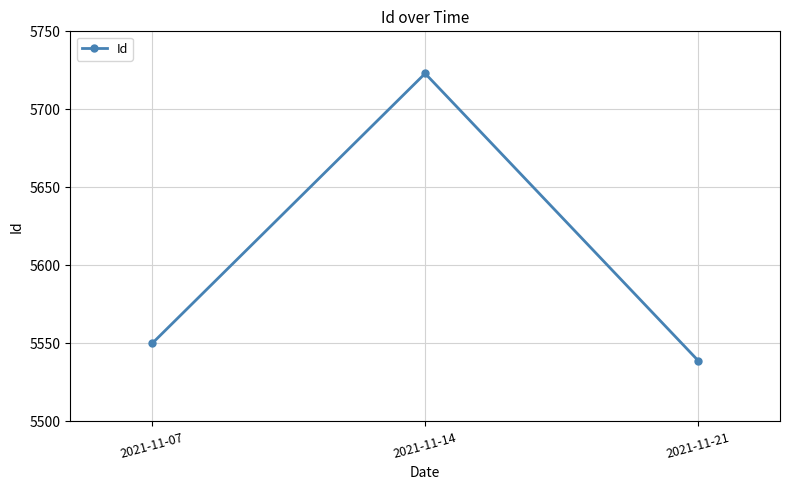

Rank the categories by value from lowest to highest.

2021-11-21, 2021-11-07, 2021-11-14